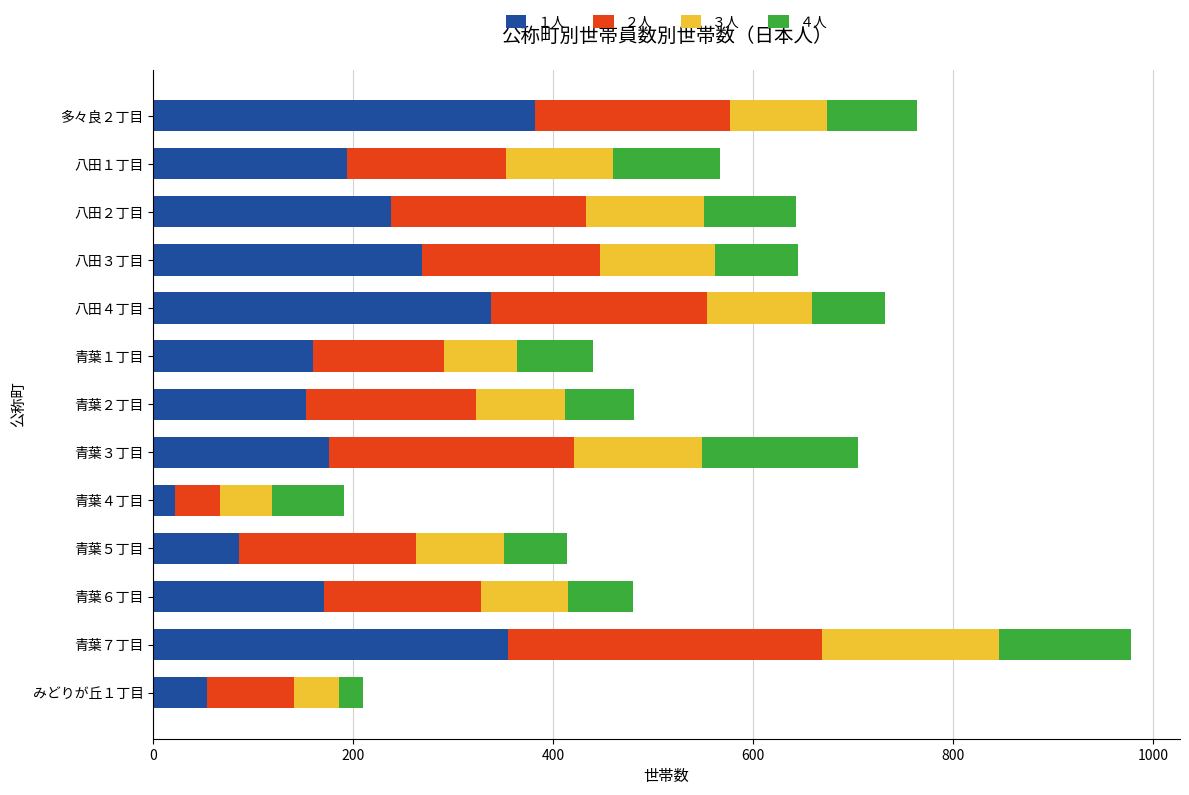

What are all the series names shown in the legend?

１人, ２人, ３人, ４人